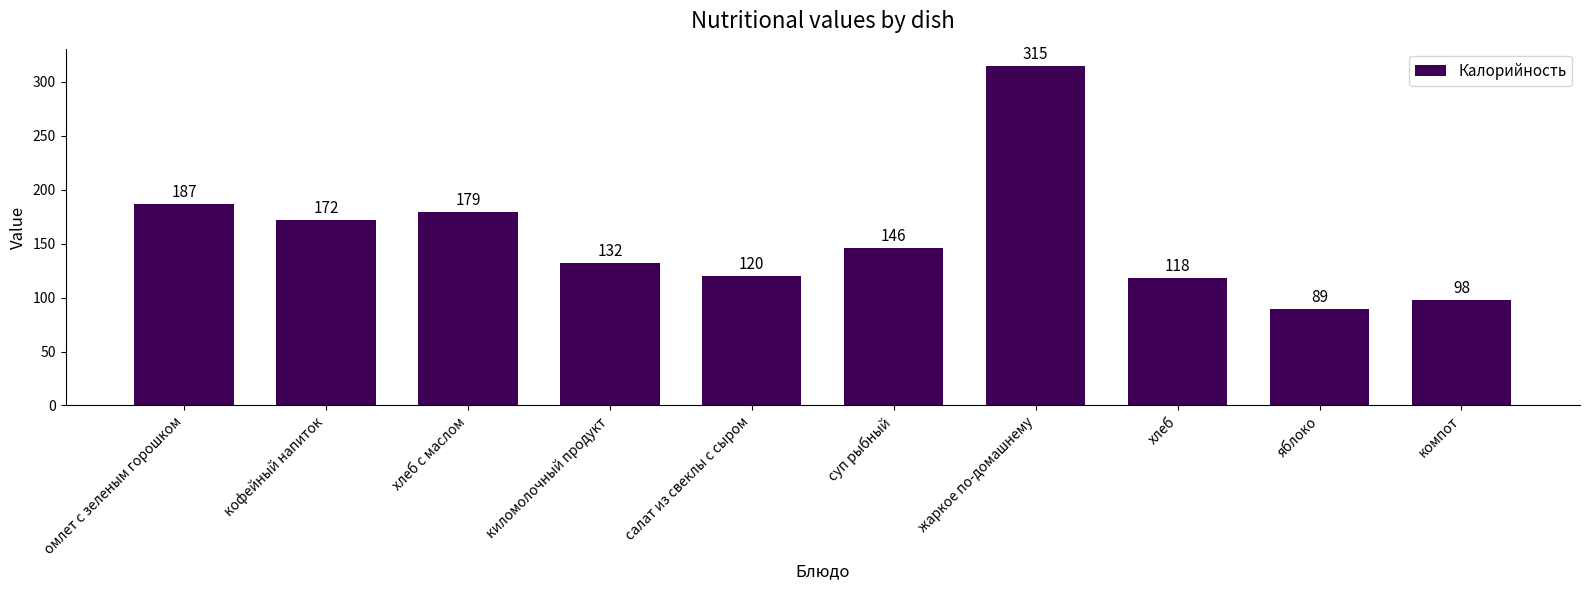

Where does the data first go above 146?

омлет с зеленым горошком